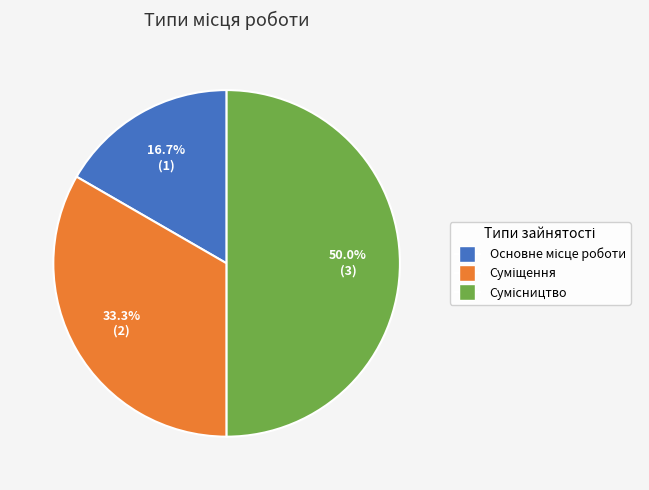

Is there any slice that represents more than half of the pie?

No